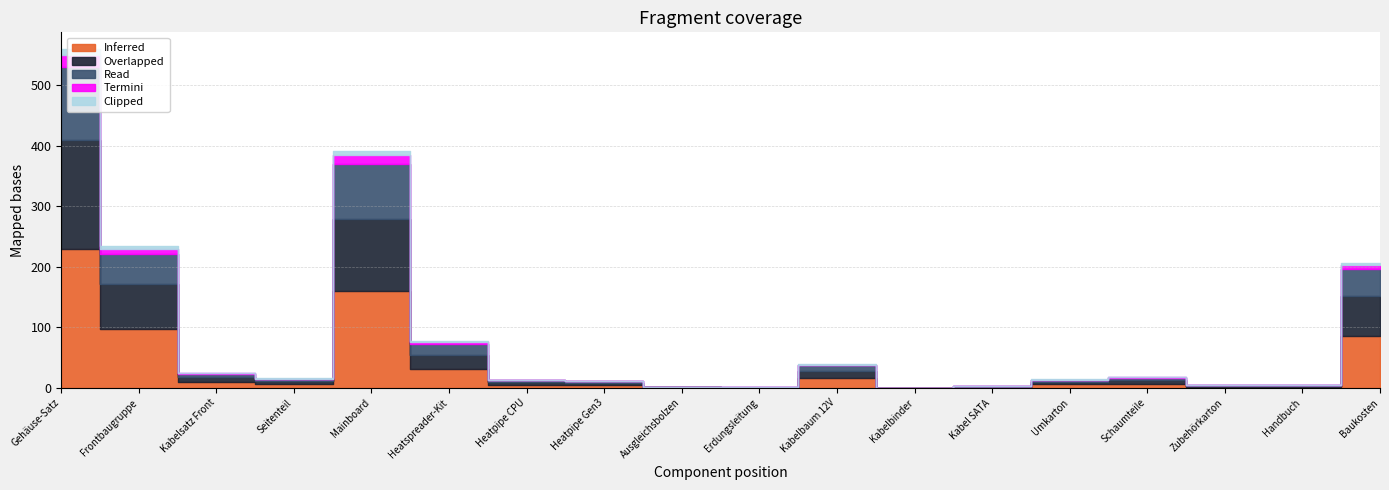

List the series in order of their peak value, highest first.

Inferred, Overlapped, Read, Termini, Clipped